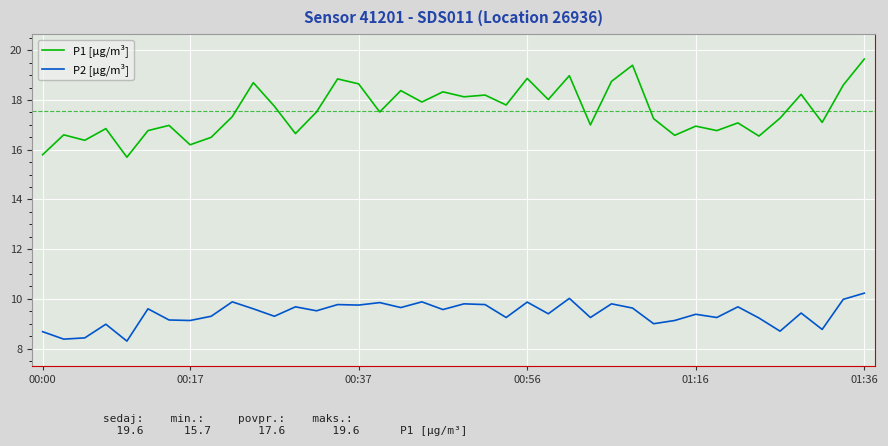

Rank the series by their maximum value, from lowest to highest.

P2 [µg/m³], P1 [µg/m³]